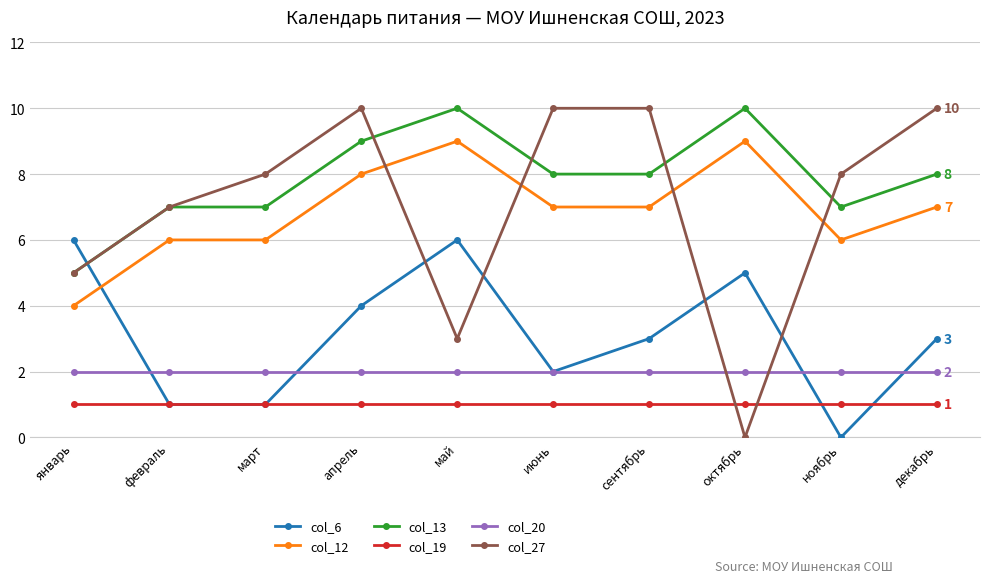

Reading left to right, transcribe all the data shown in this chart.

col_6: 6	1	1	4	6	2	3	5	0	3
col_12: 4	6	6	8	9	7	7	9	6	7
col_13: 5	7	7	9	10	8	8	10	7	8
col_19: 1	1	1	1	1	1	1	1	1	1
col_20: 2	2	2	2	2	2	2	2	2	2
col_27: 5	7	8	10	3	10	10	0	8	10